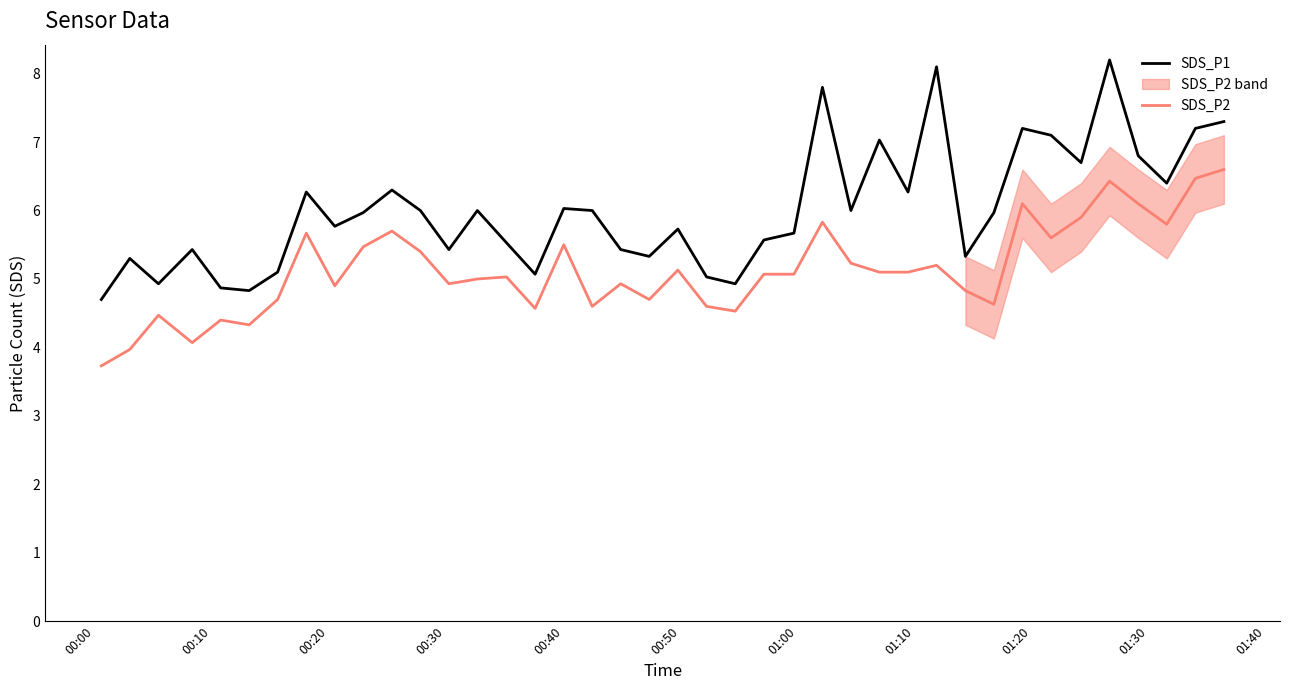

What is the difference between the maximum and minimum values in the SDS_P2 series?

2.9